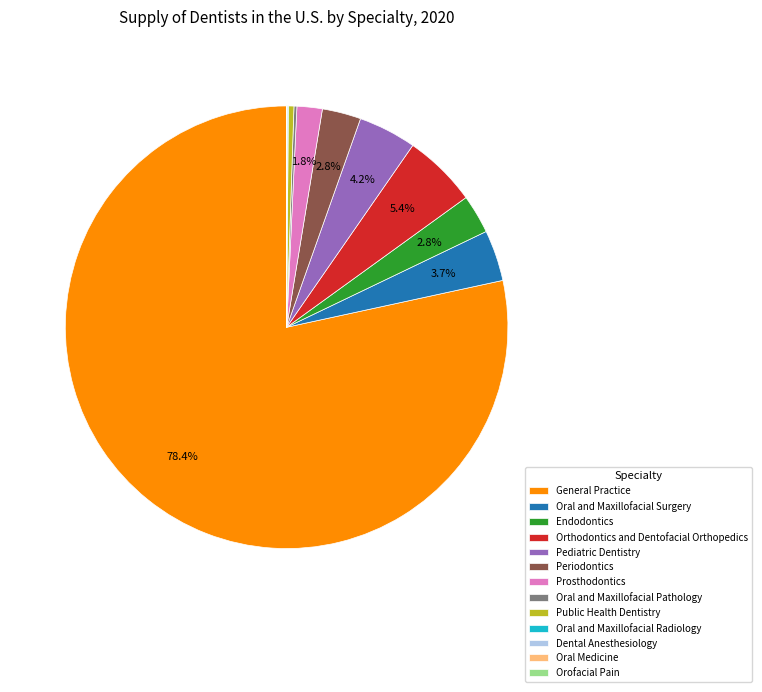

Which slice is the largest?

General Practice